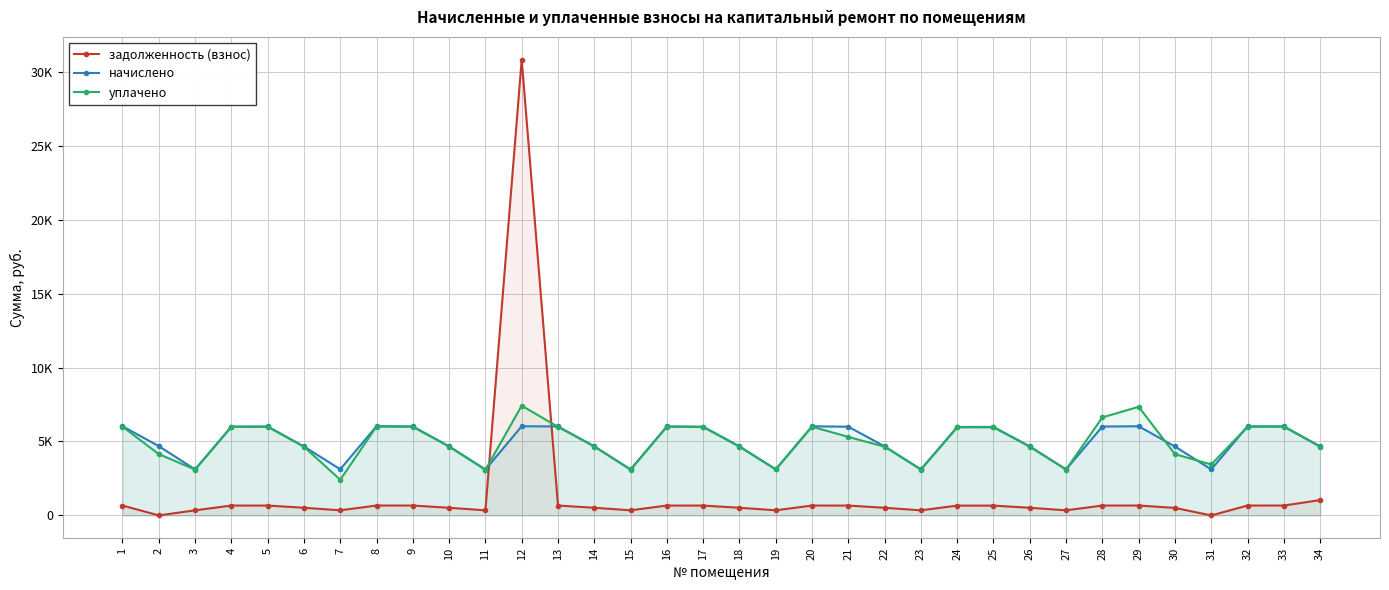

At how many categories does at least one series exceed 4089?

26